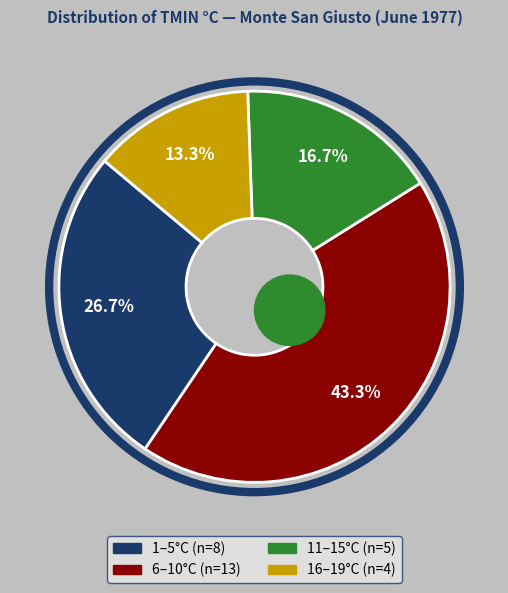

Is 14 the majority of the pie?

No